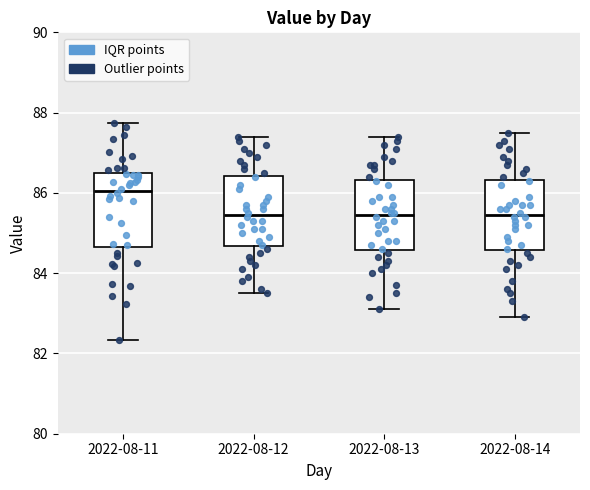

Where does the median line of the box for 2022-08-13 sit on the y-axis? The values are not printed on the chart, so give them approximately, as read against the axis.

85.4